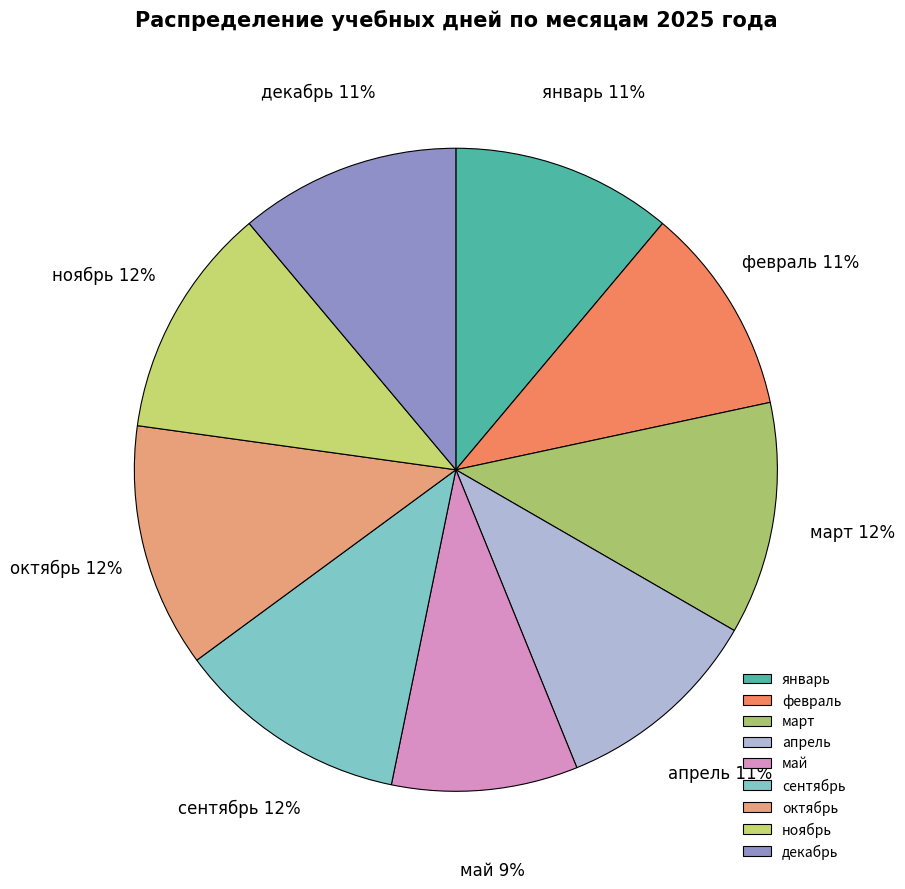

Is there any slice that represents more than half of the pie?

No